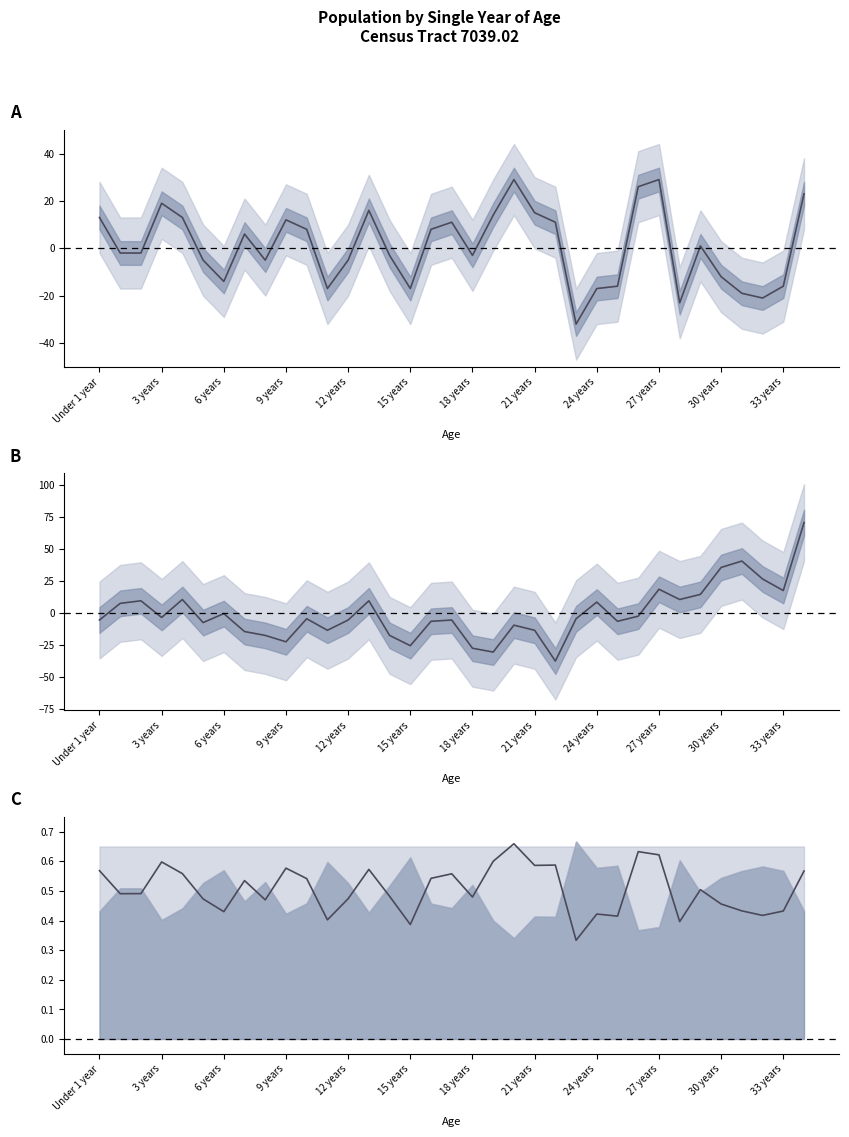

Does the chart have visible grid lines?

No